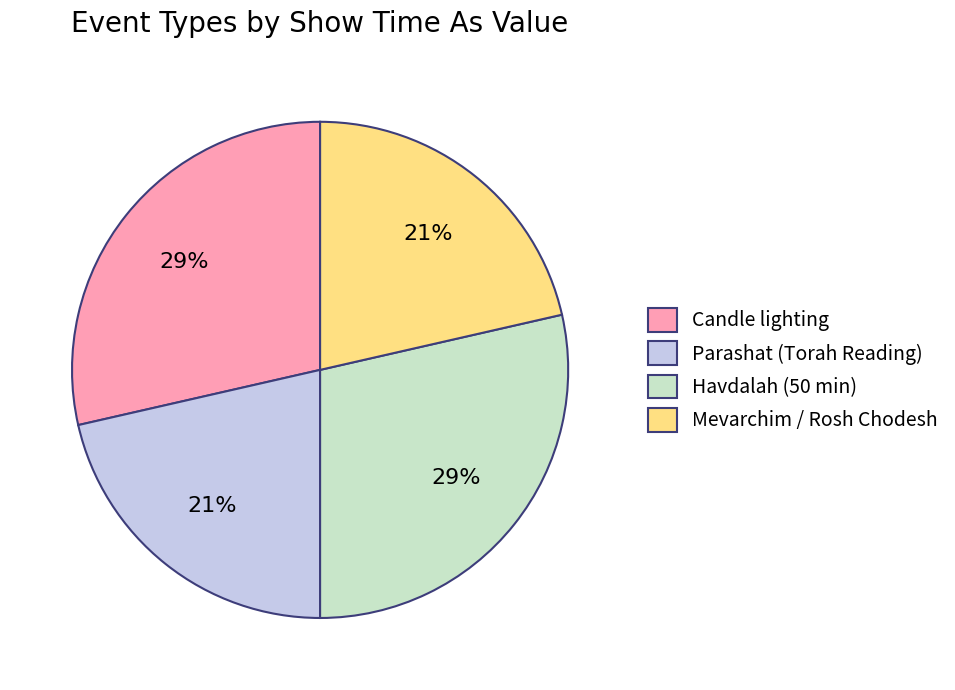

True or false: Havdalah (50 min) accounts for 20% of the total.

False